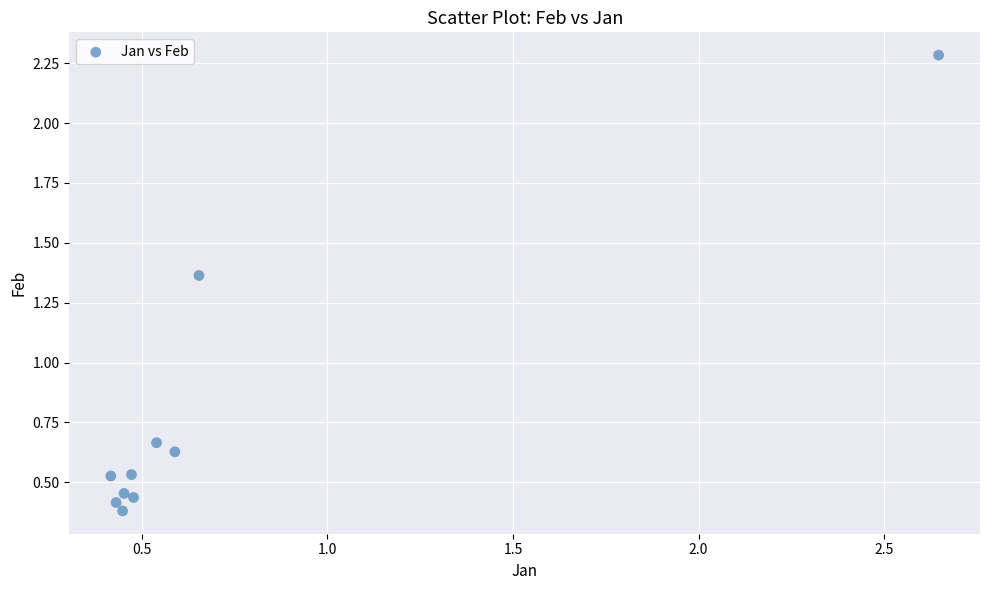

What is the average Y value?

0.8